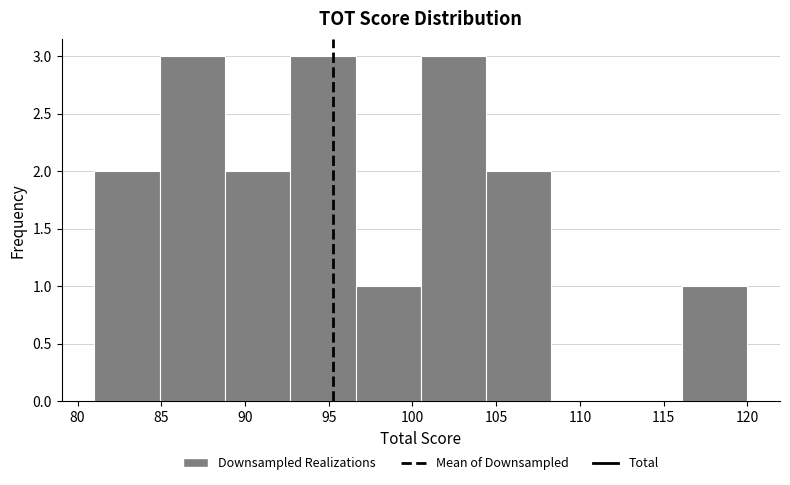

Reading left to right, transcribe this chart: for each bar, give the range it covers on the x-axis and its height. Neither the bar edges nor the heights are printed on the chart, so give them approximately, as read against the axes.

81.0 to 84.9: 2
84.9 to 88.8: 3
88.8 to 92.7: 2
92.7 to 96.6: 3
96.6 to 100.5: 1
100.5 to 104.4: 3
104.4 to 108.3: 2
108.3 to 112.2: 0
112.2 to 116.1: 0
116.1 to 120.0: 1